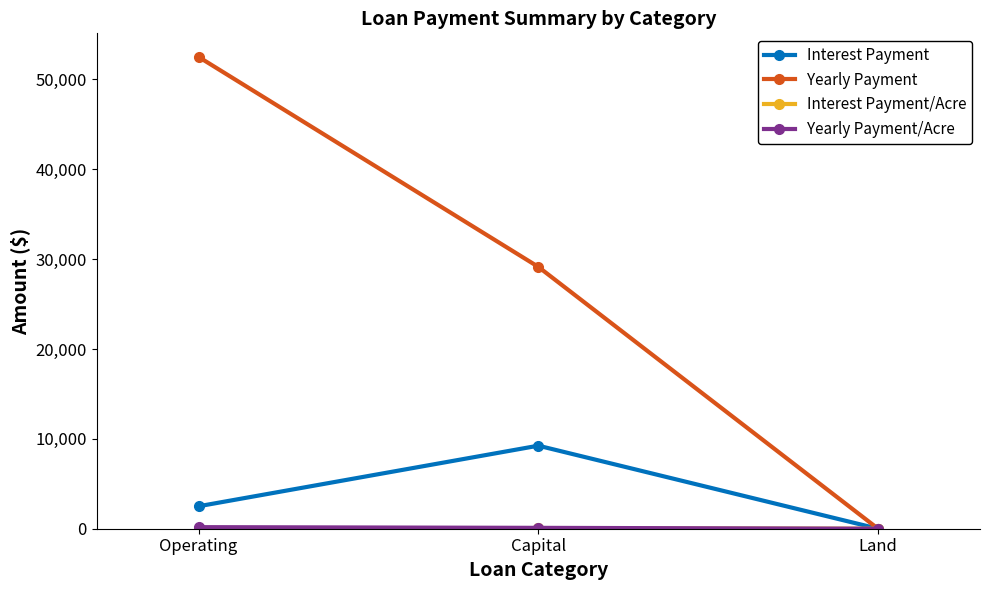

What is the maximum value shown in the chart?

52500.0